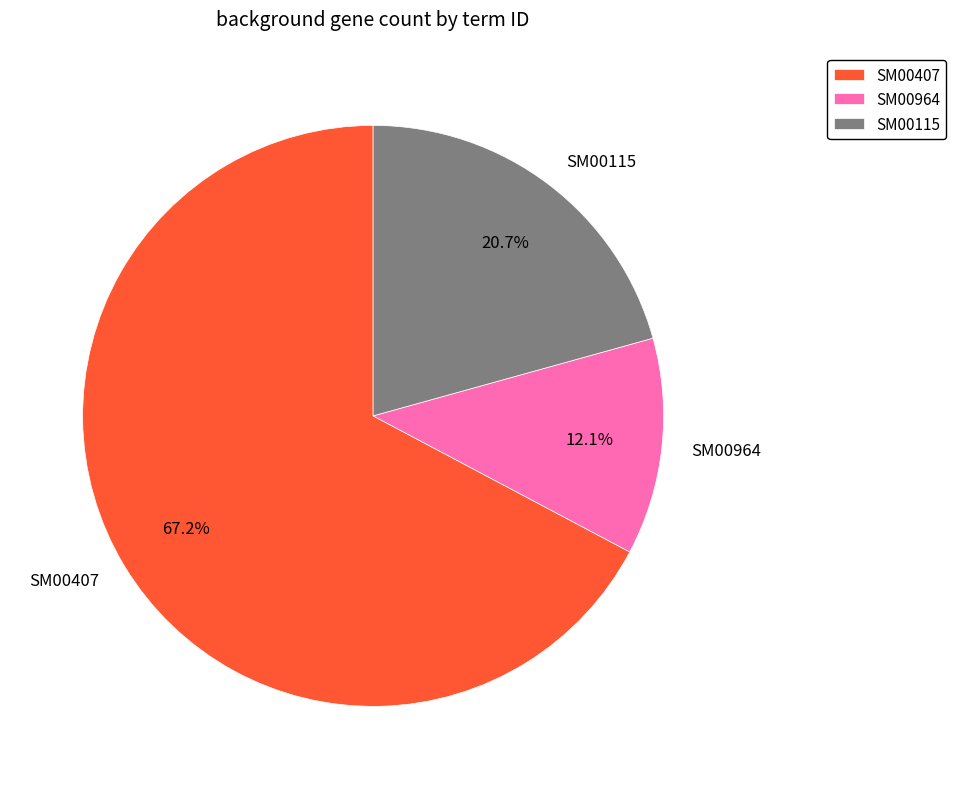

Rank the categories by value from highest to lowest.

SM00407, SM00115, SM00964